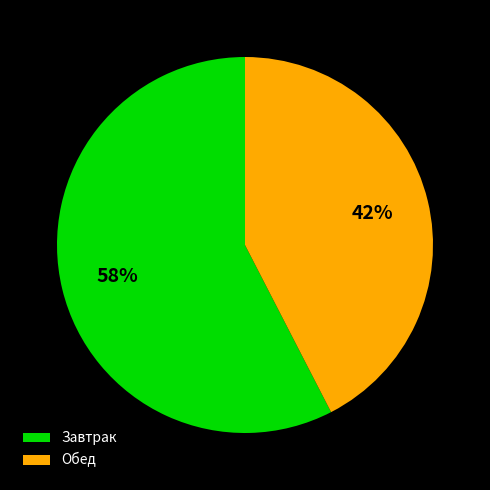

Count the number of slices in the pie.

2